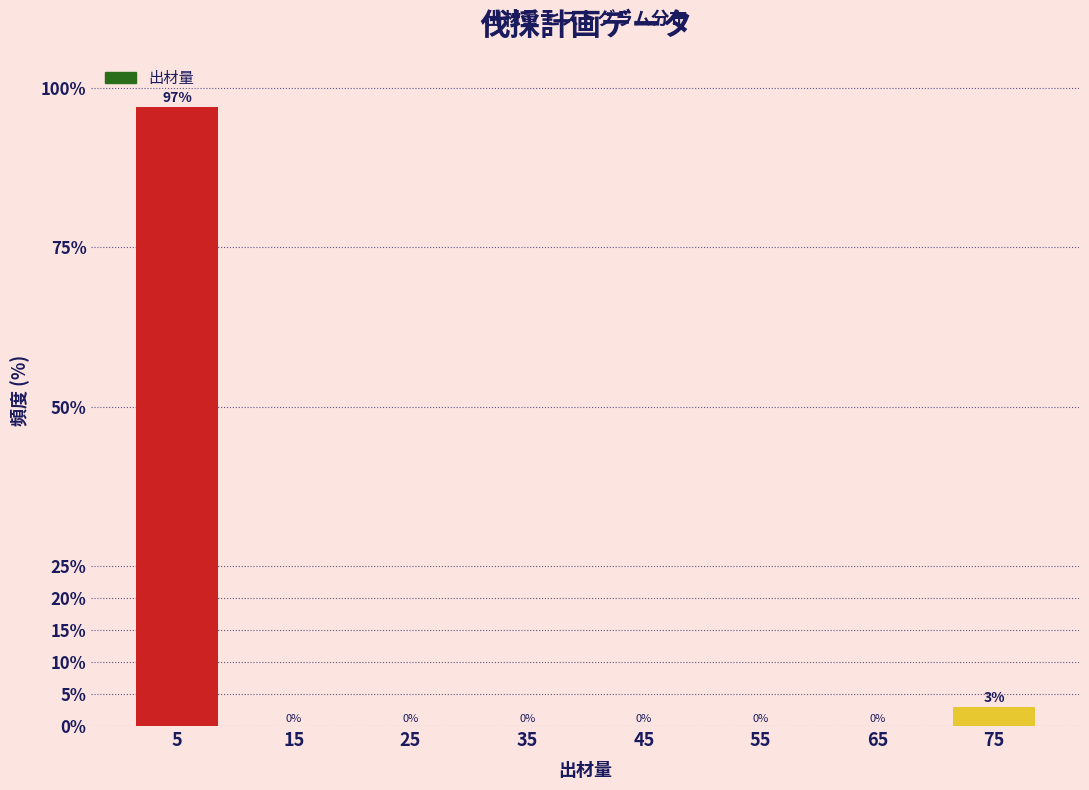

Which range on the x-axis has the tallest bar?

0 to 10